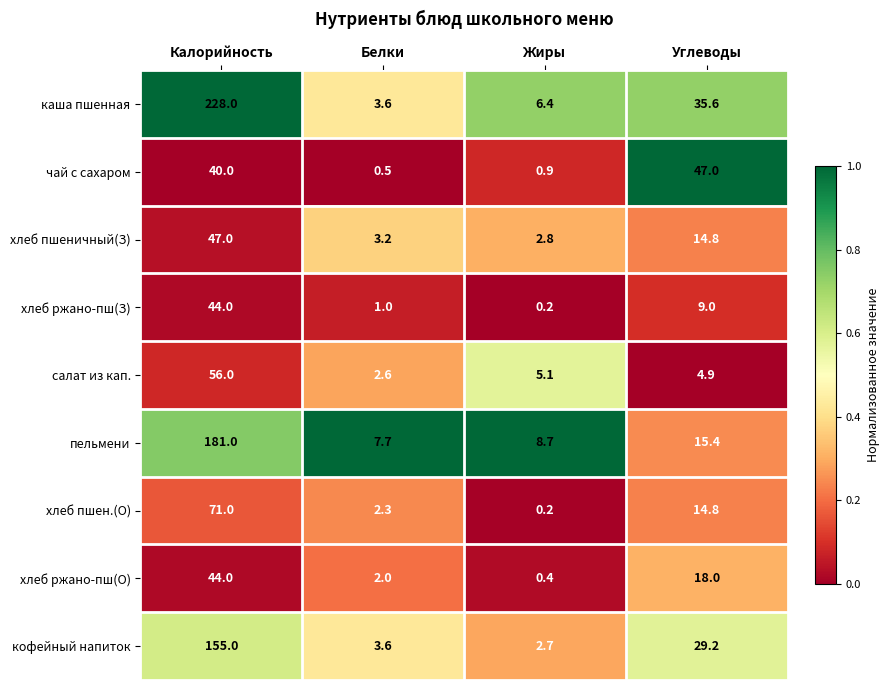

List the labels in order of кофейный напиток value, smallest first.

Жиры, Белки, Углеводы, Калорийность